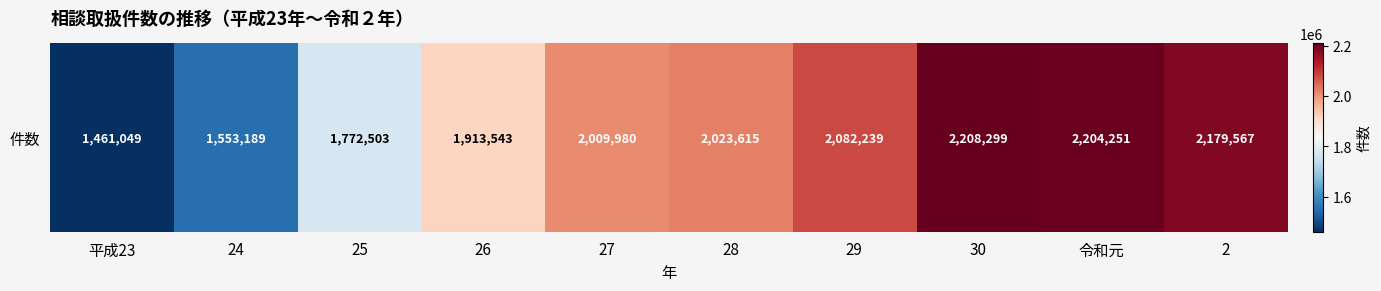

At which category does the chart reach its peak across all series?

30